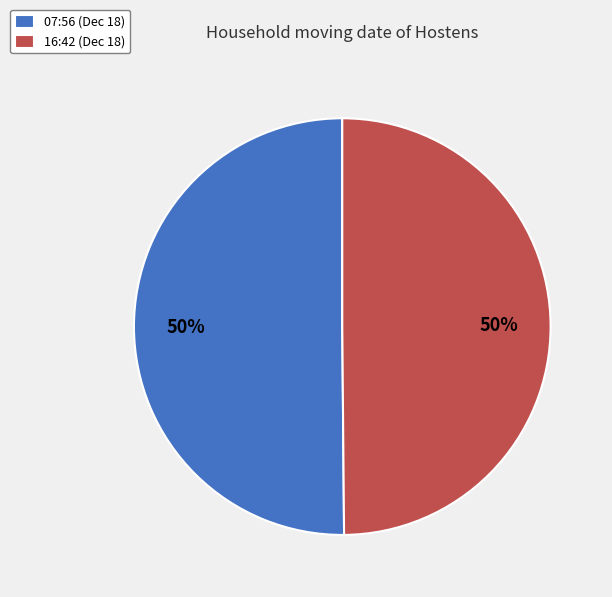

To the nearest percent, what percentage of the pie is 07:56 (Dec 18)?

50%